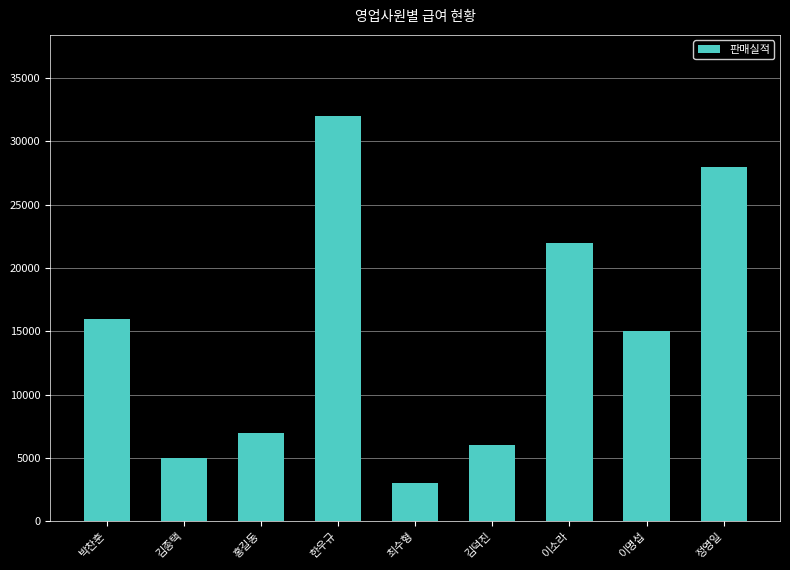

Which label corresponds to the largest value in the chart?

한우규